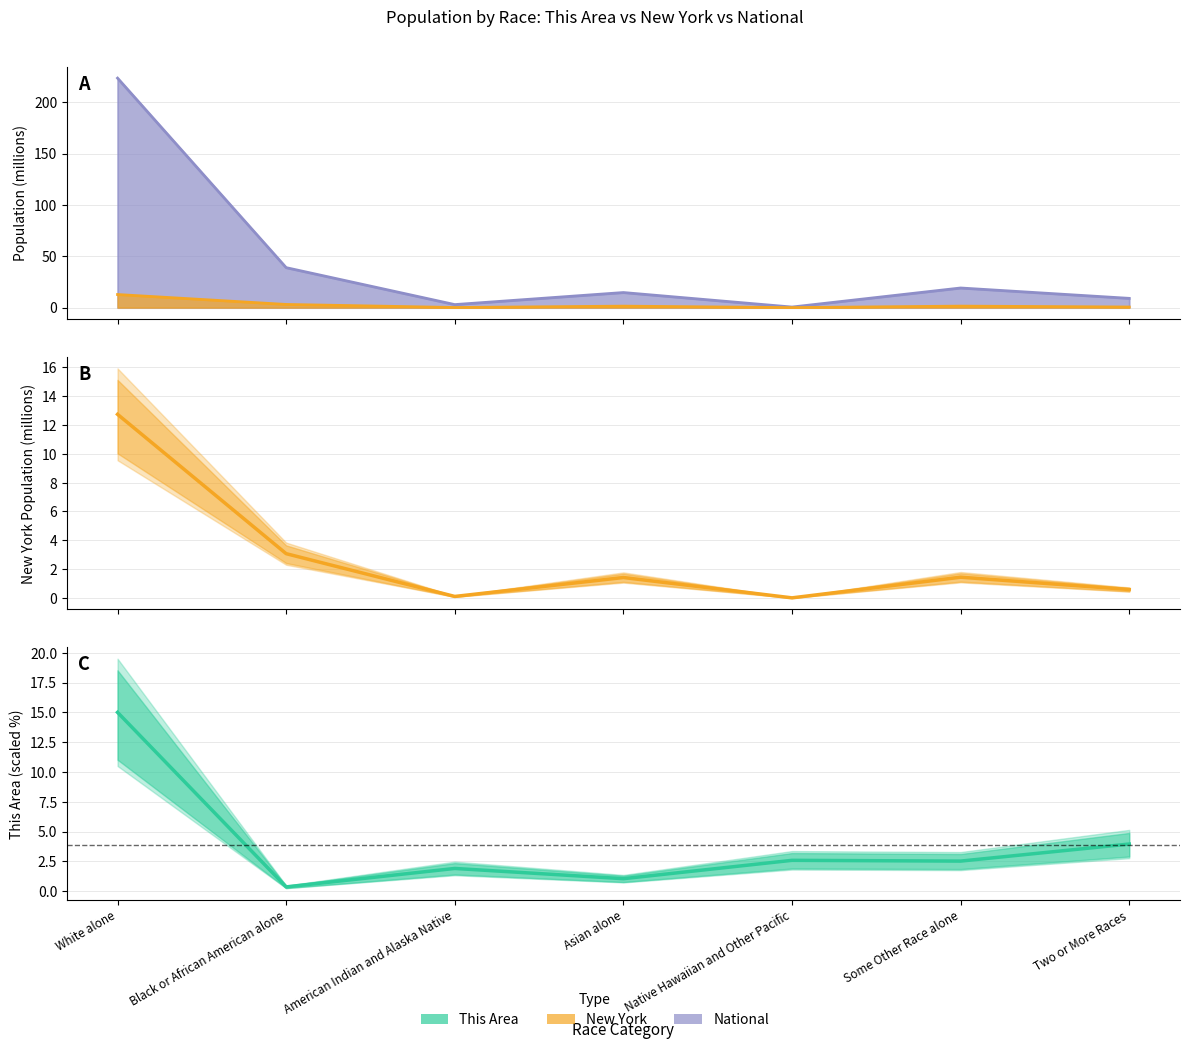

At which category is the sum across all series the highest?

White alone